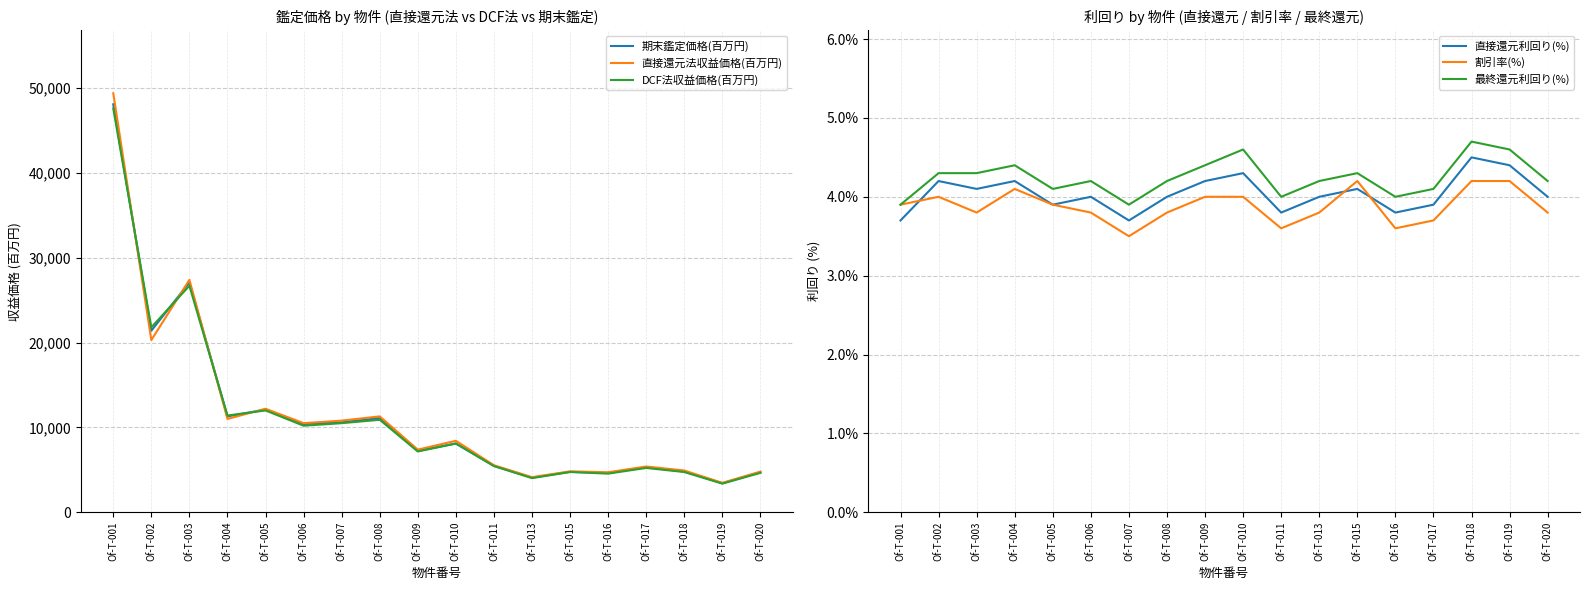

Which series has the largest total across all categories?

直接還元法収益価格(百万円)